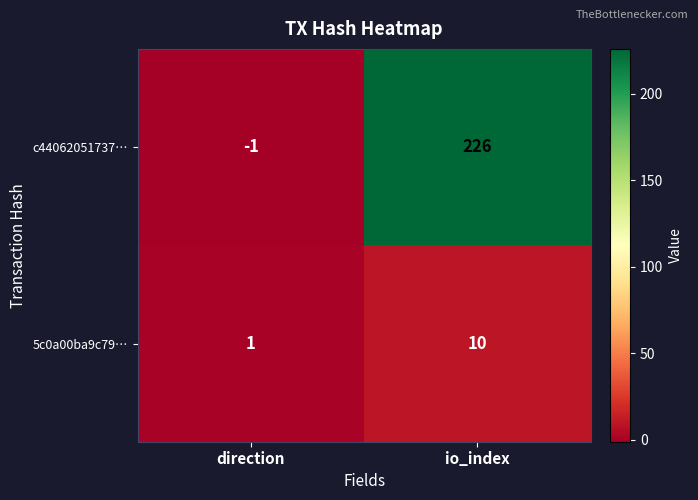

What is the total value across all series at io_index?

236